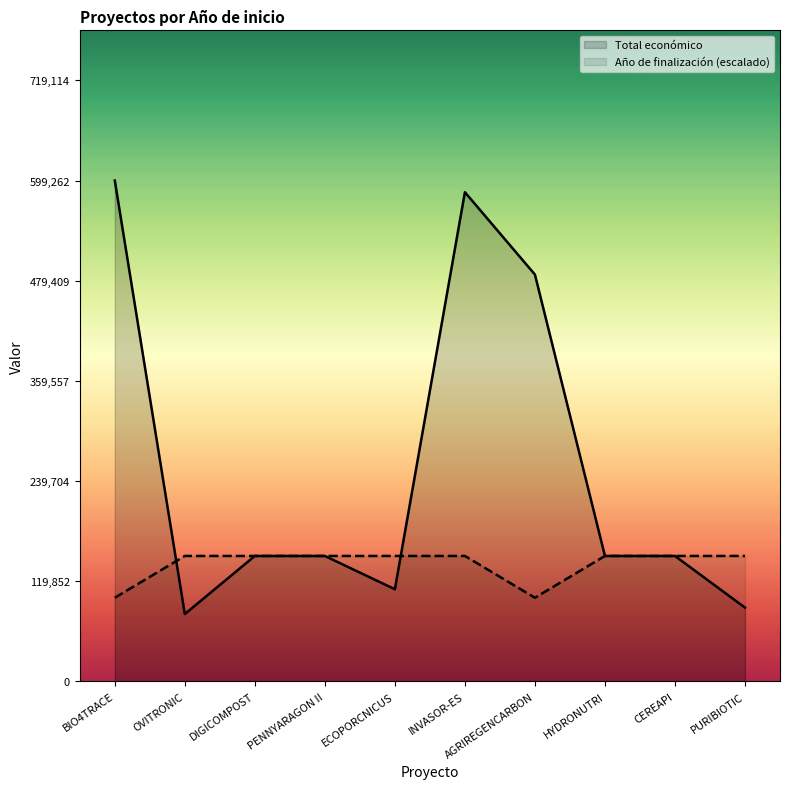

How many distinct data groups are displayed?

2